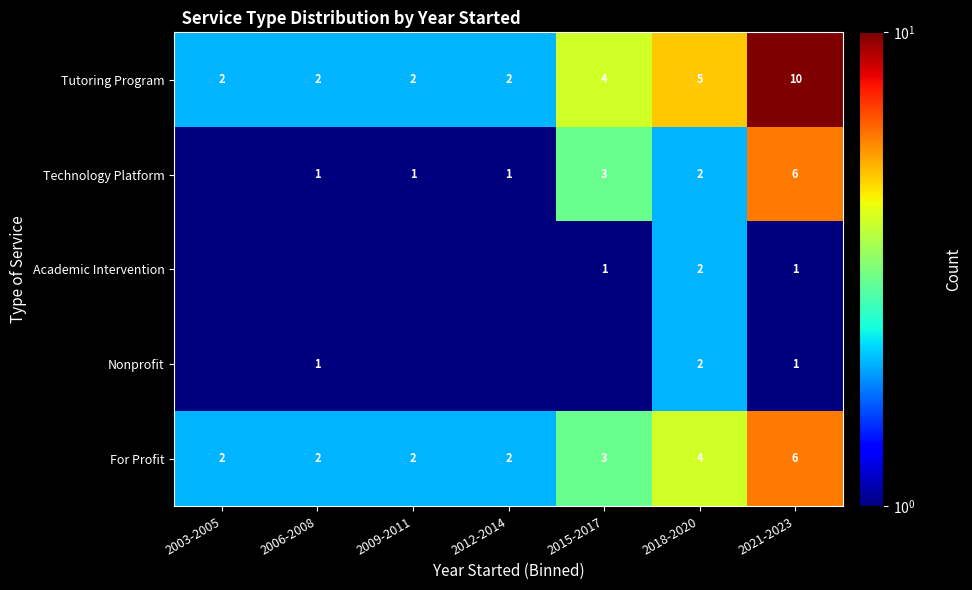

The Nonprofit series shows 0.5 at 2021-2023. True or false?

False